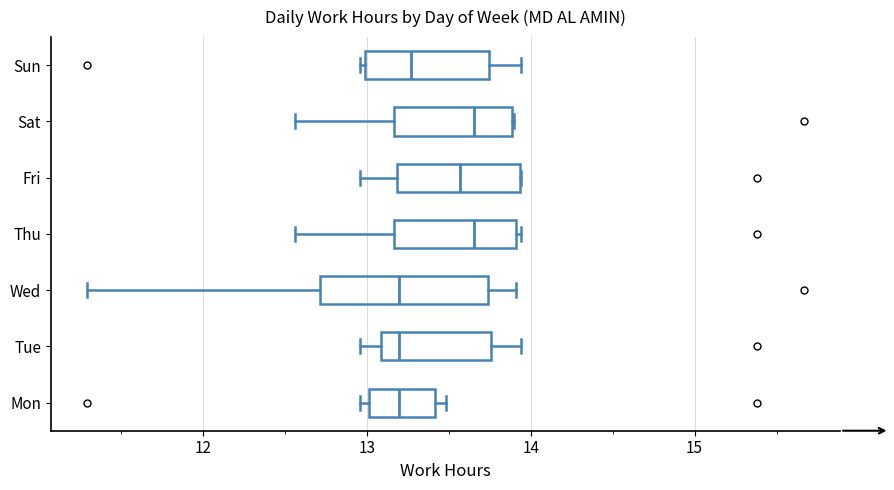

Where is the right edge of the box for Mon on the x-axis? The values are not printed on the chart, so give them approximately, as read against the axis.

13.4